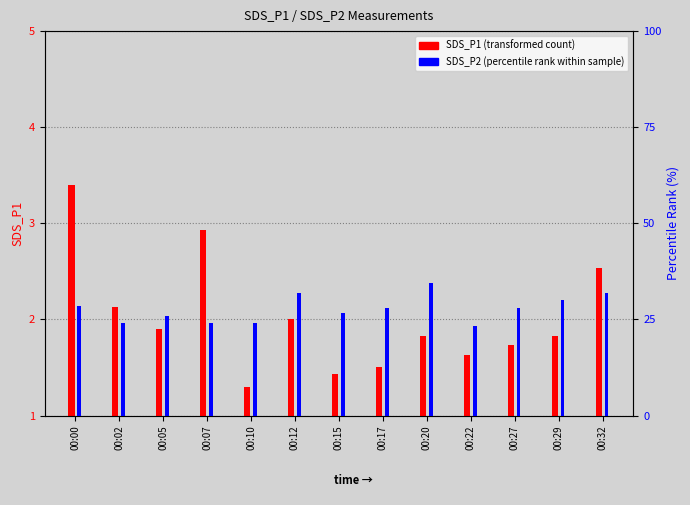

Which series has the largest range (max minus min)?

SDS_P2 (percentile rank)